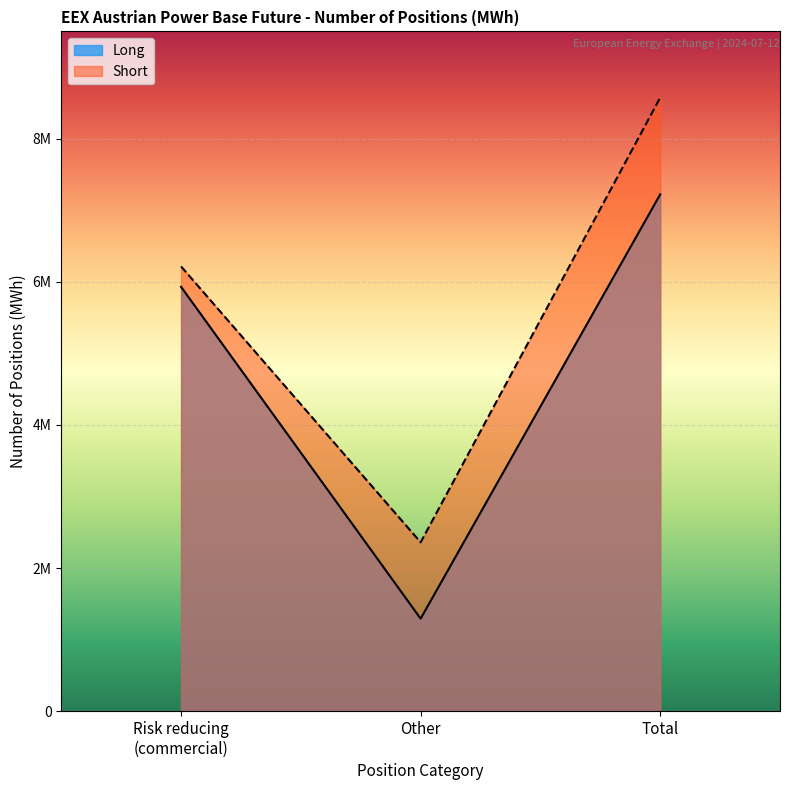

The value of Short at Total (Long/Short) is 2880555. True or false?

False